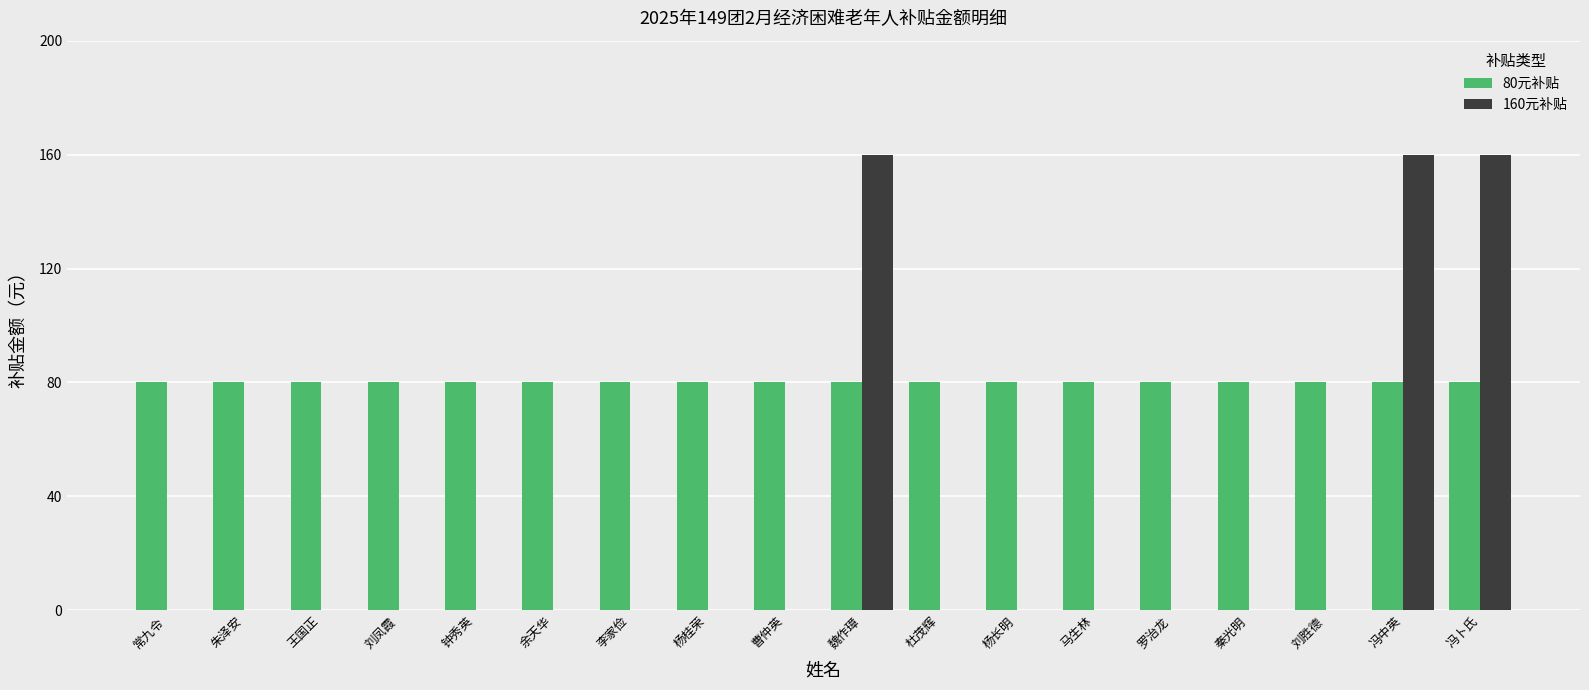

How many groups of bars are there?

18